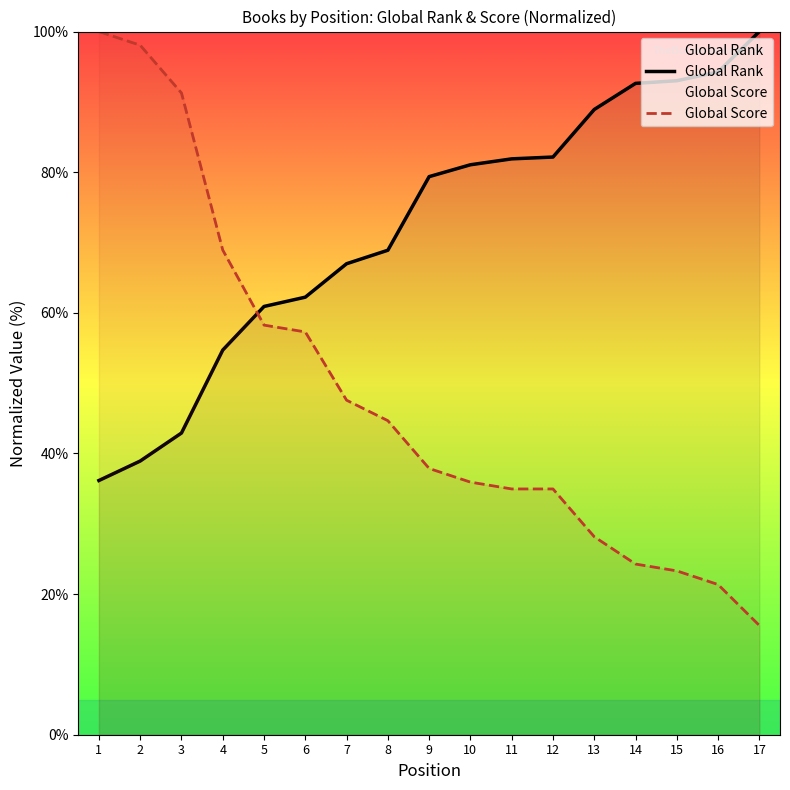

How many intersections are there between Global Score and Global Rank?

1